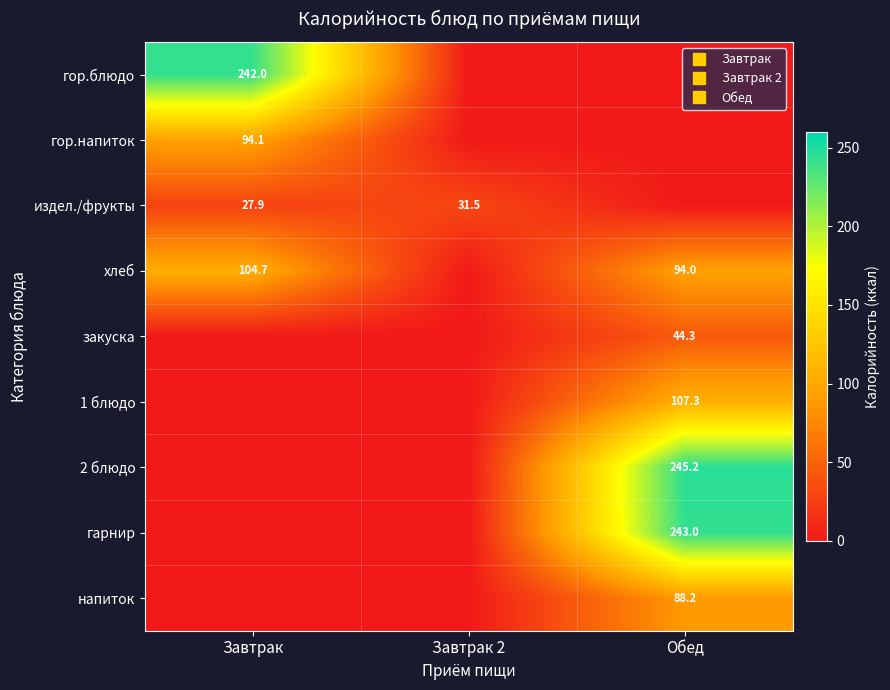

At which category is the sum across all series the highest?

Обед